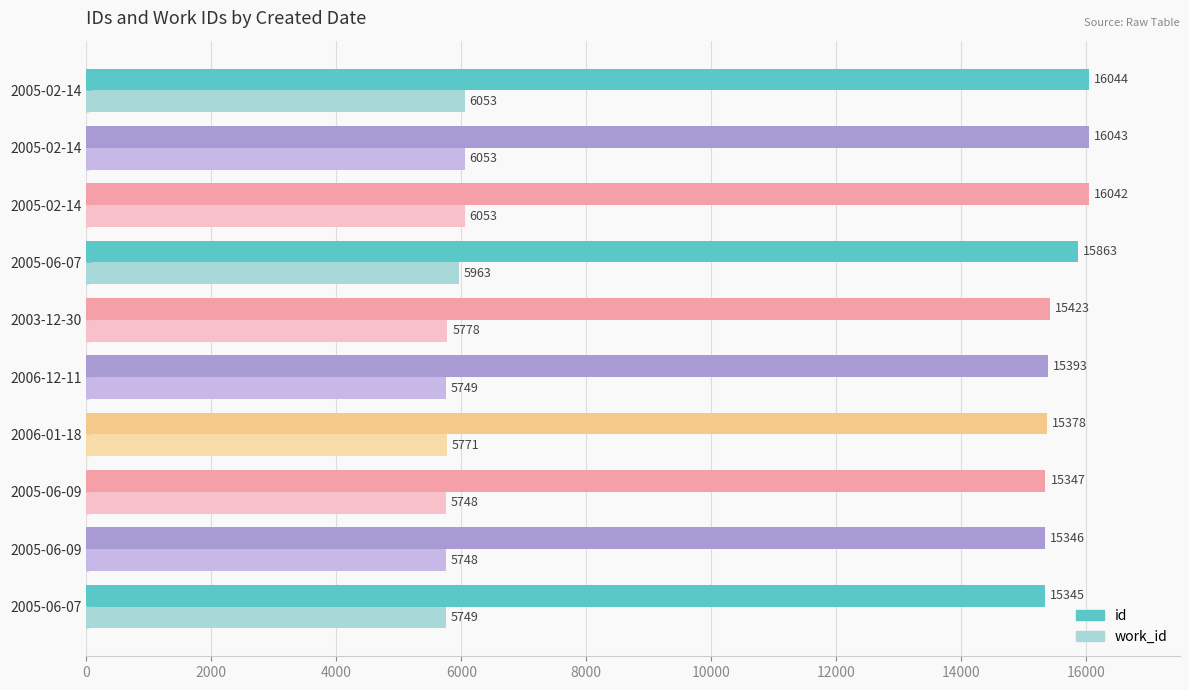

What are all the series names shown in the legend?

id, work_id